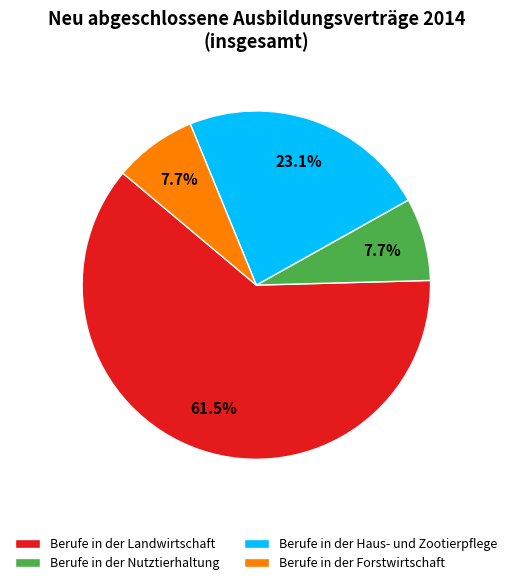

Is there a majority slice in this chart?

Yes